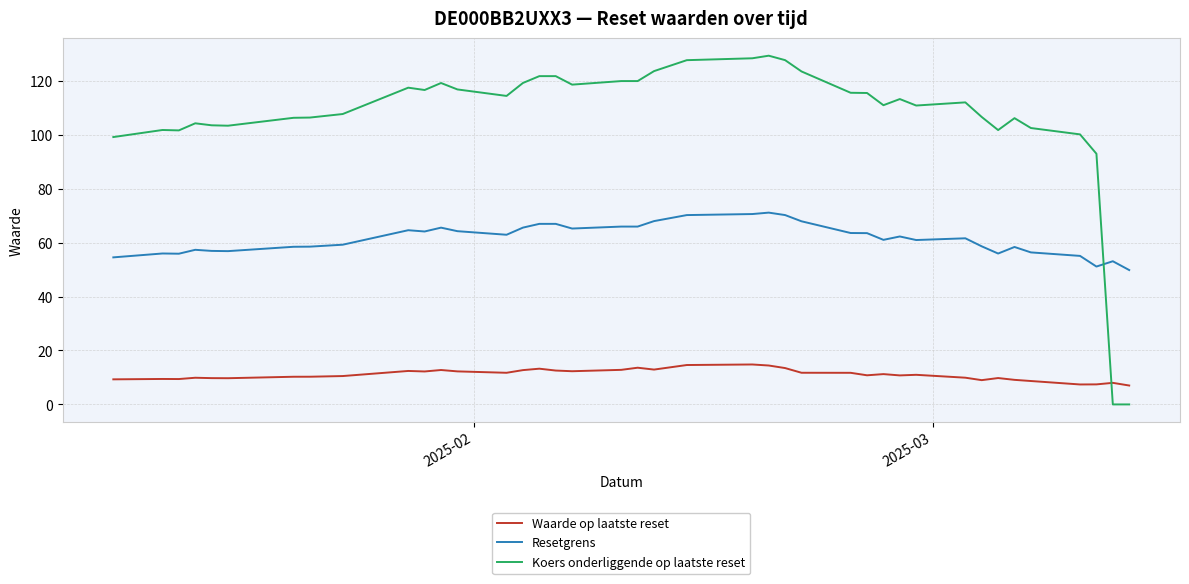

True or false: Waarde op laatste reset and Koers onderliggende op laatste reset cross at least once.

True